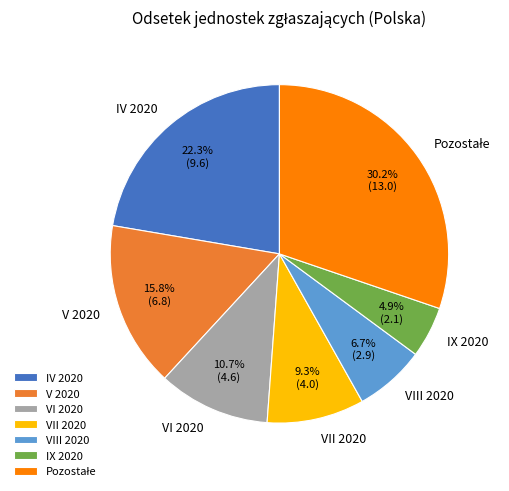

Is the sum of VI 2020 and IV 2020 greater than half?

No